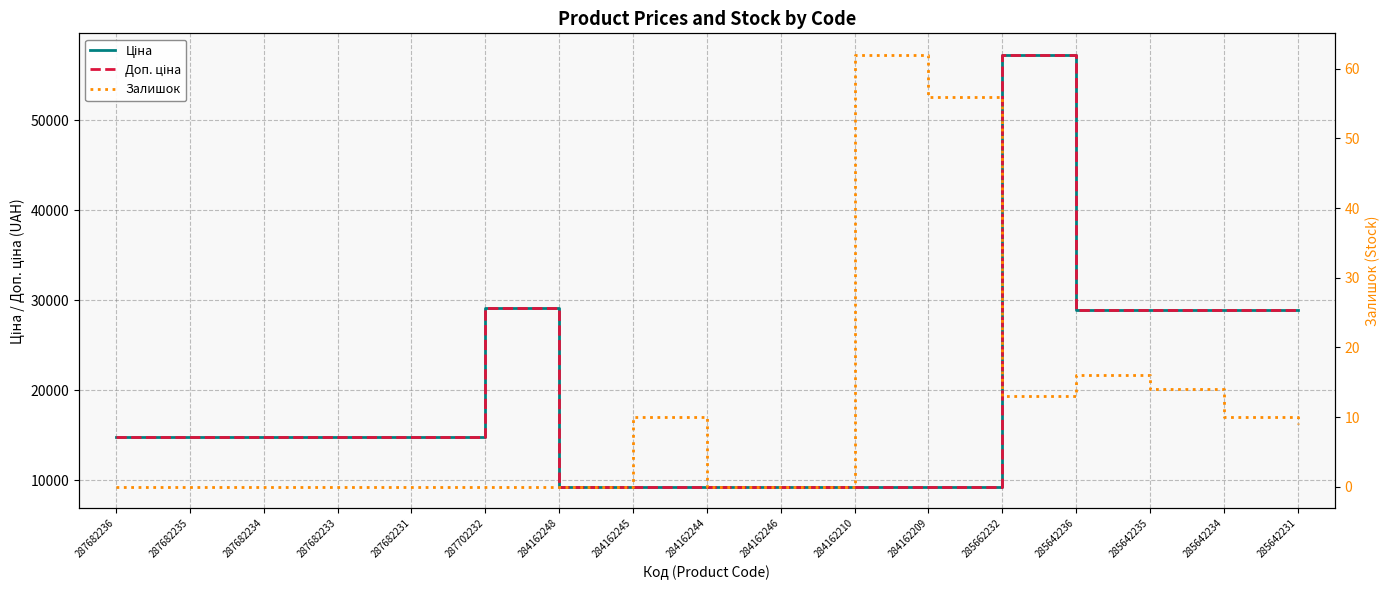

What is the difference between the highest and lowest values at 287682233?

14817.6